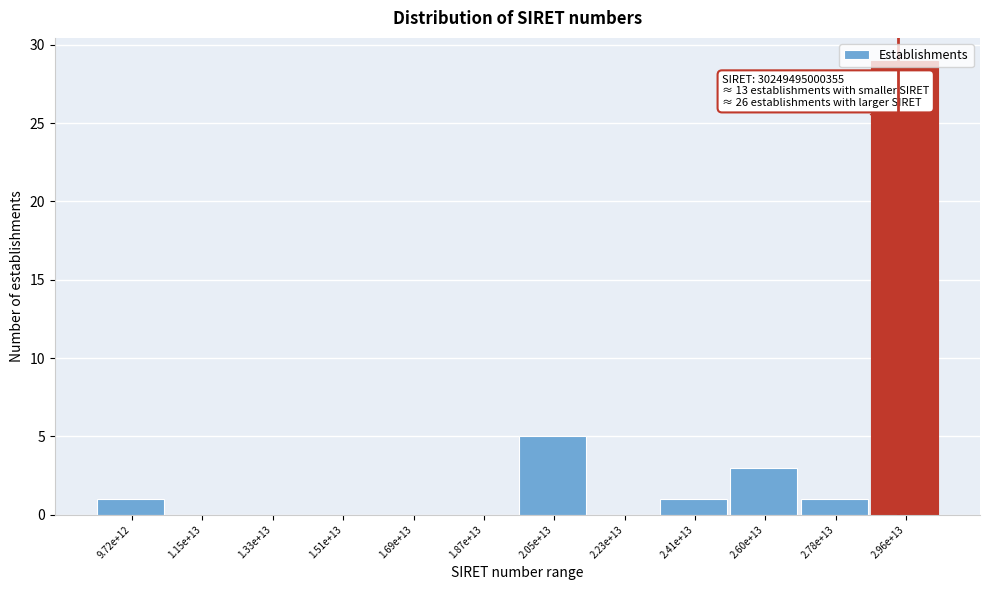

At which category does the chart reach its peak across all series?

2.96e+13